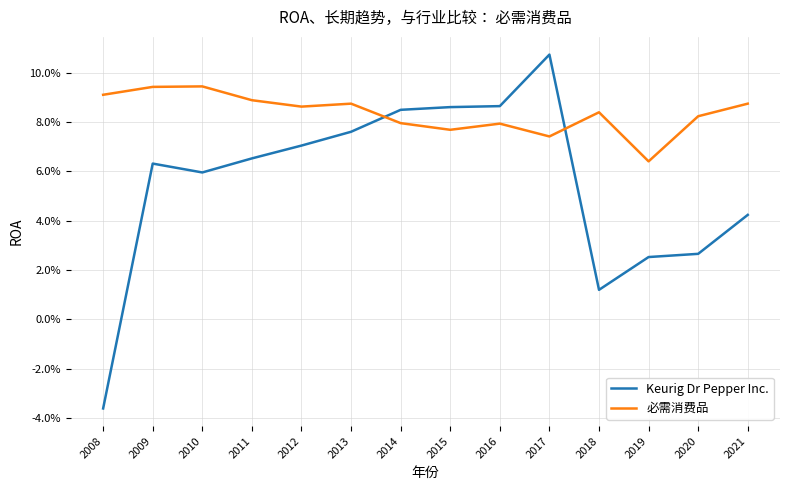

What are all the series names shown in the legend?

Keurig Dr Pepper Inc., 必需消费品